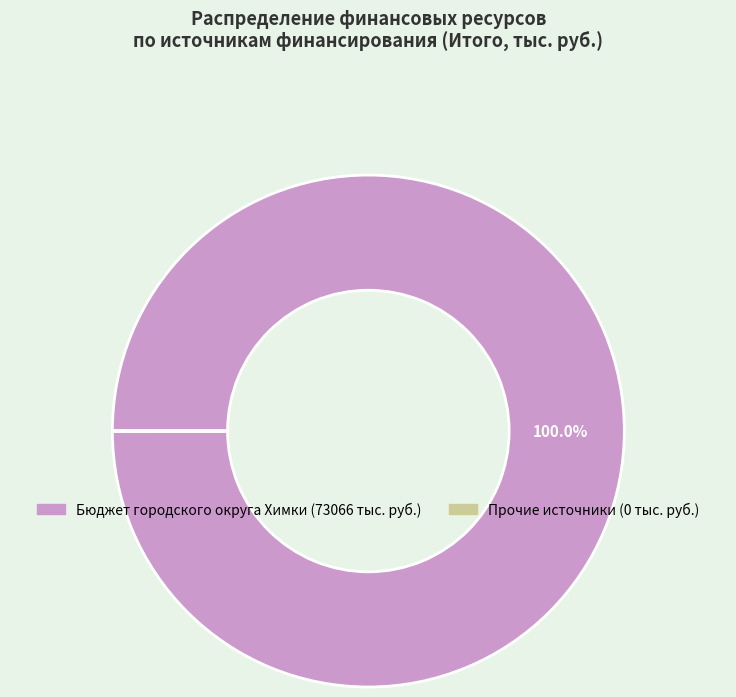

Is there a majority slice in this chart?

Yes